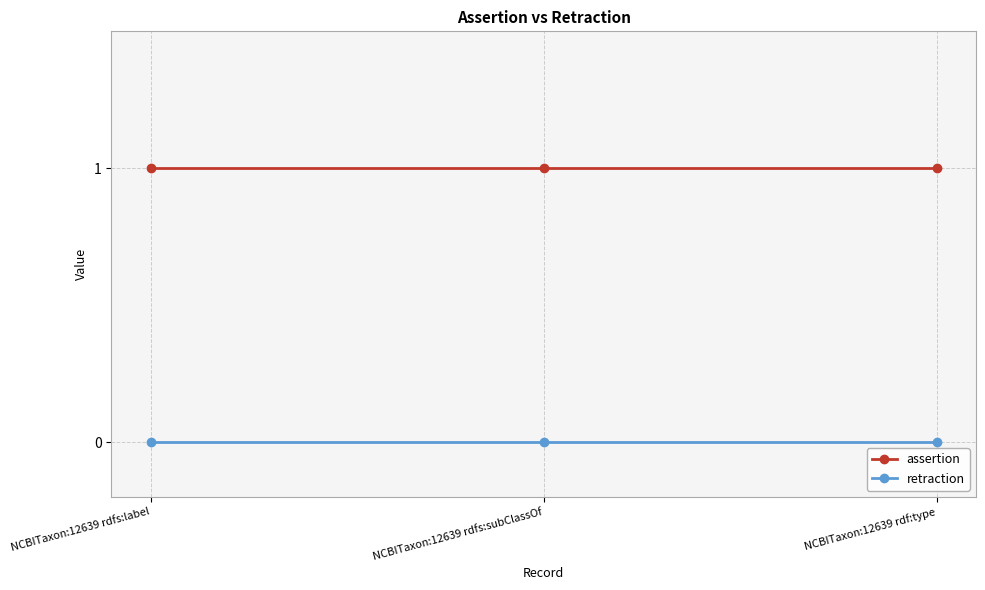

The value of assertion at NCBITaxon:12639 rdf:type is 2. True or false?

False